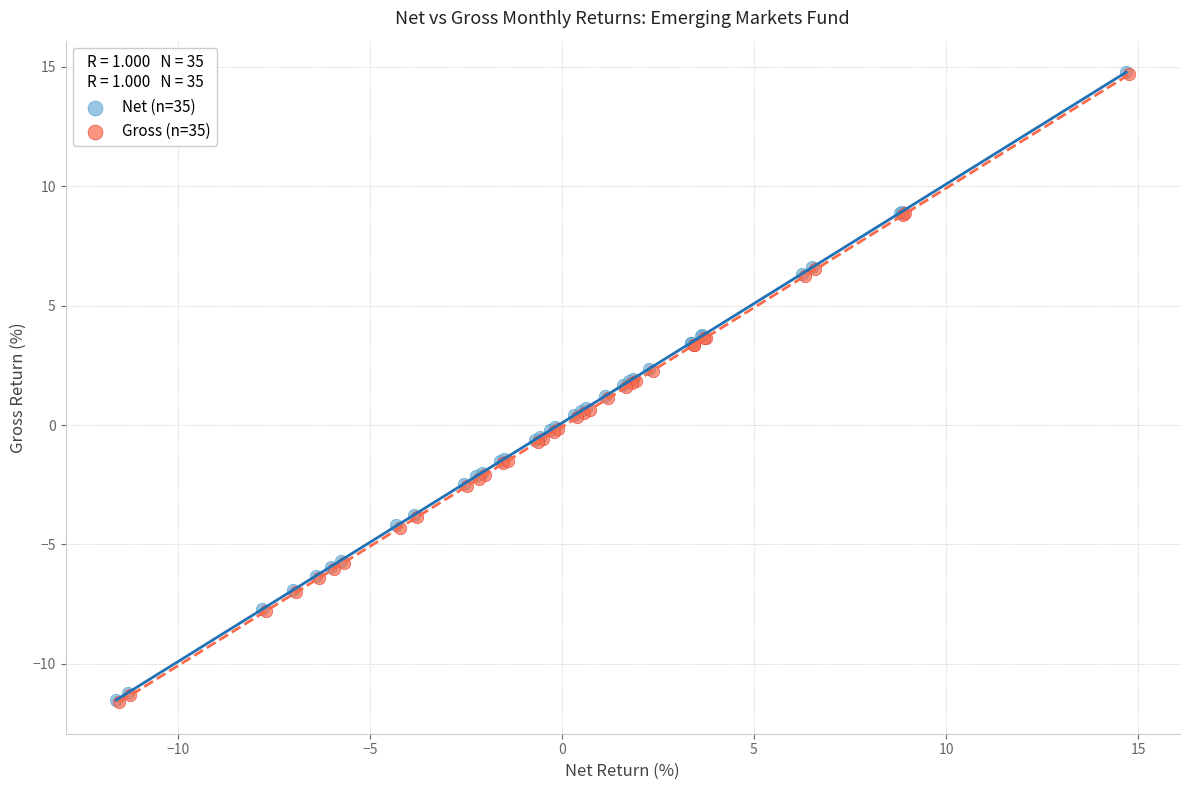

What are all the series names shown in the legend?

Net (n=35), Gross (n=35)